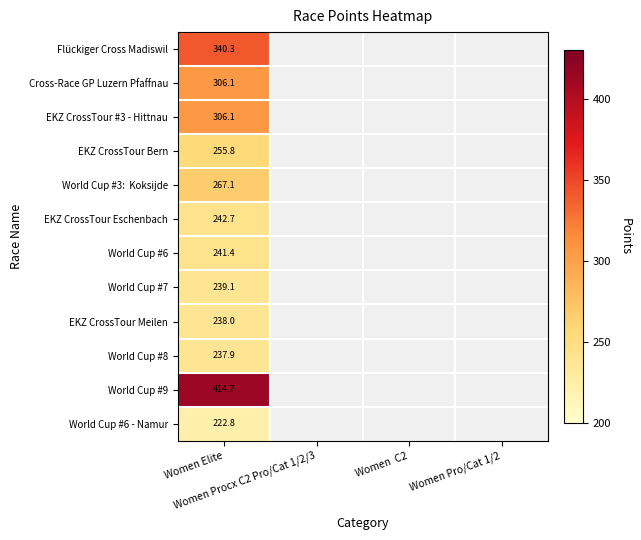

What is the minimum value for World Cup #6 - Namur?

222.8